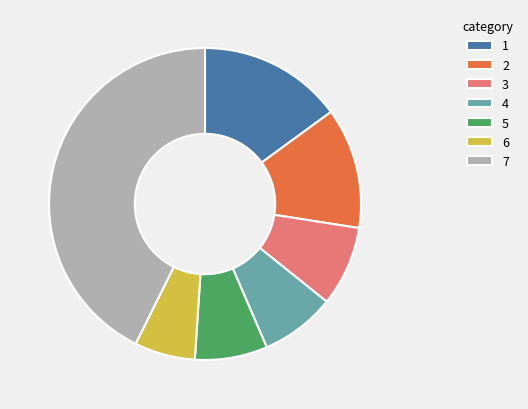

Is 1 the majority of the pie?

No